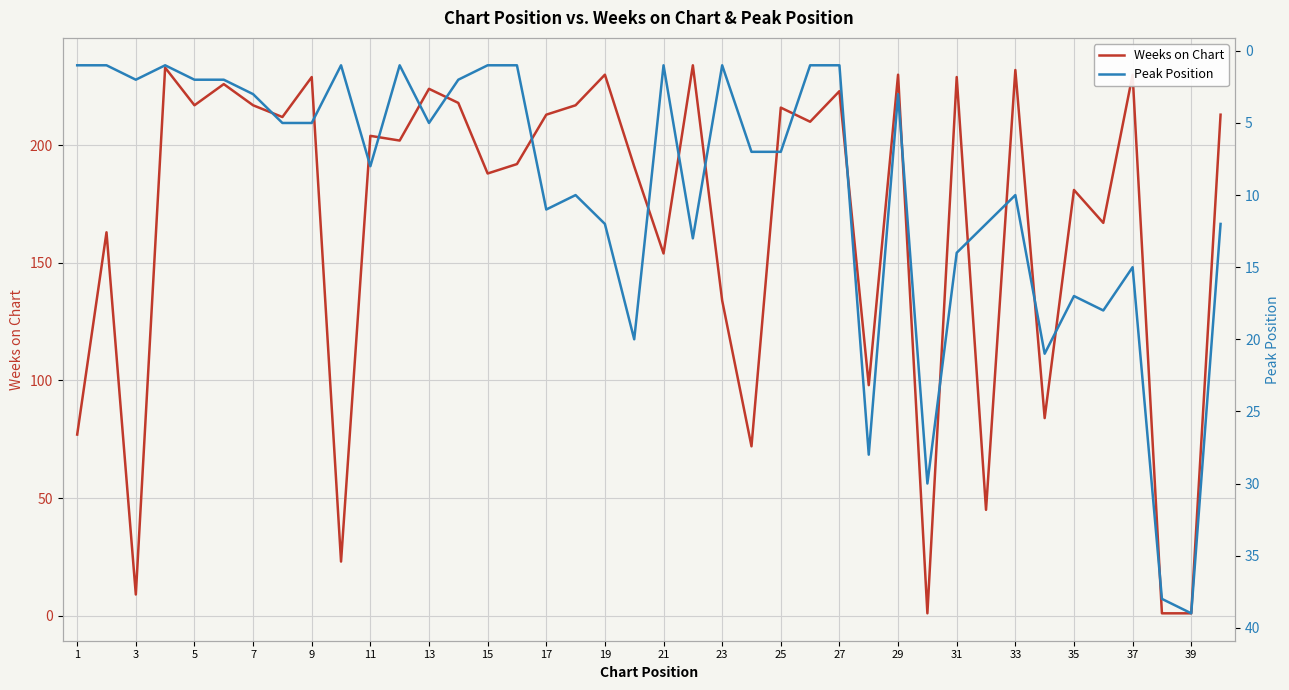

What is the difference between the Weeks on Chart values at 25 and 33?

16